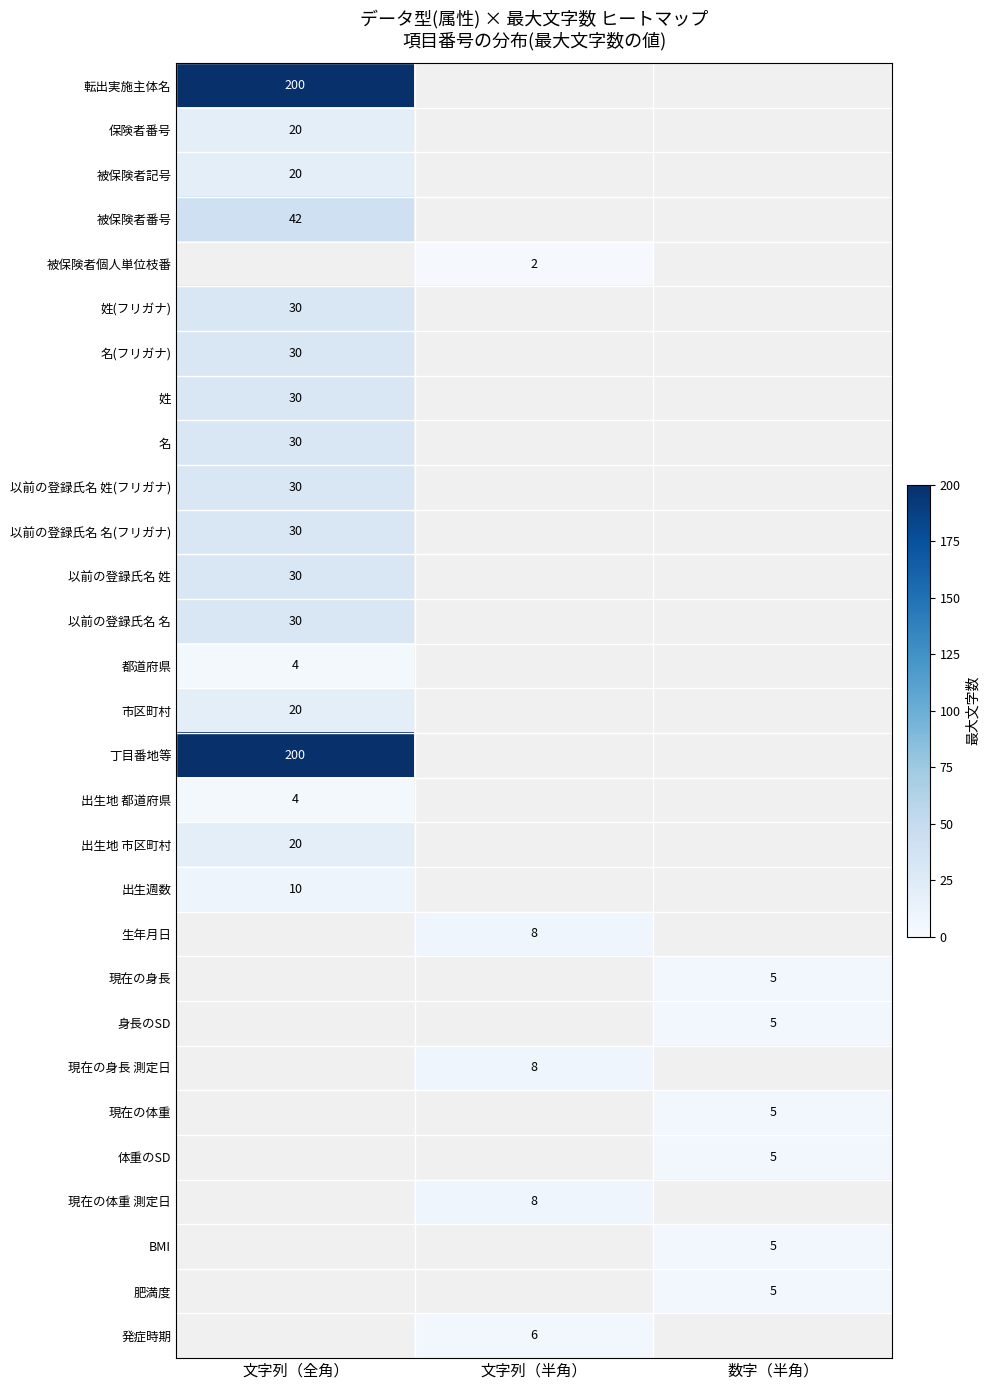

At how many categories does at least one series exceed 47?

1